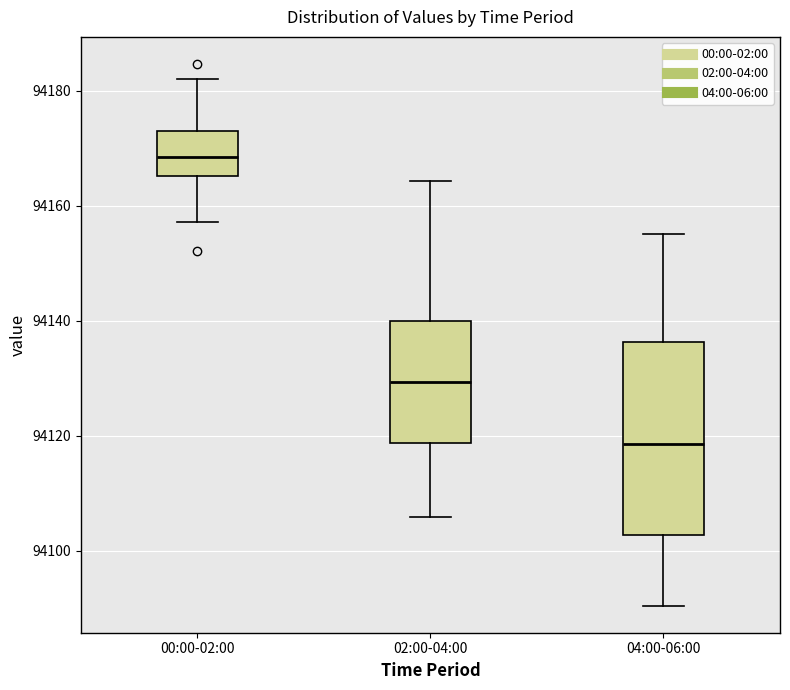

Where is the lower edge of the box for 00:00-02:00 on the y-axis? The values are not printed on the chart, so give them approximately, as read against the axis.

94166